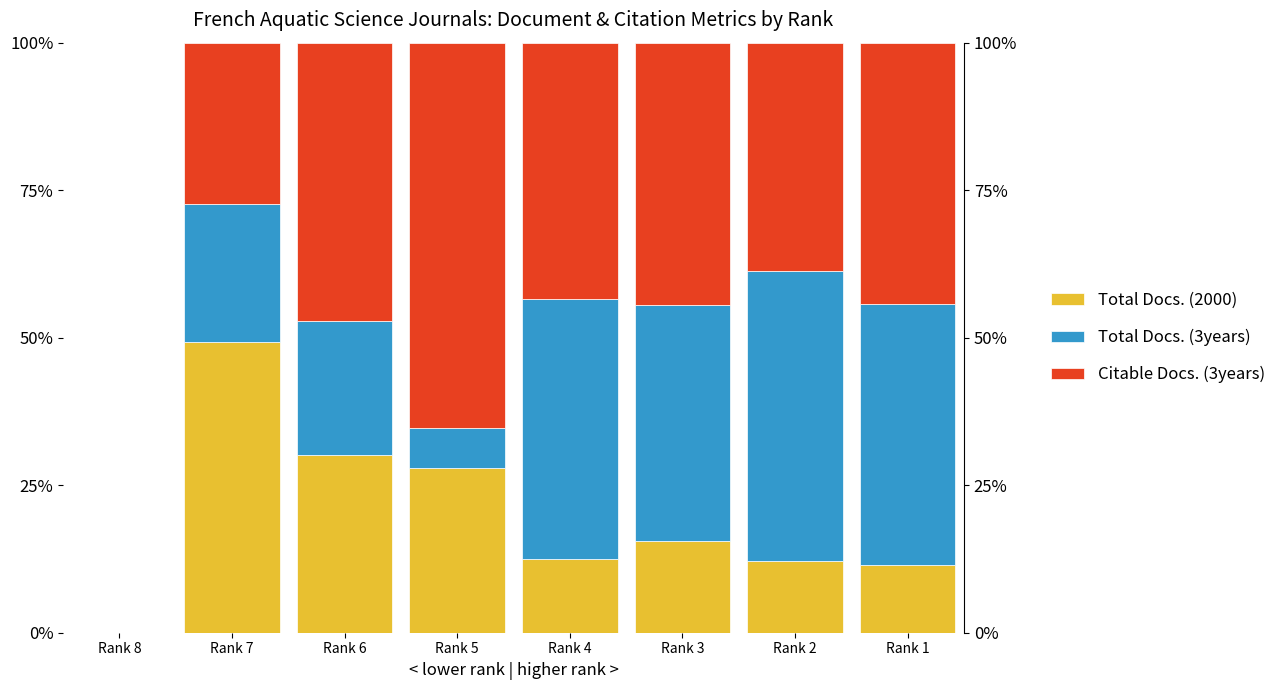

Rank the categories by Total Docs. (3years) value from lowest to highest.

Rank 8, Rank 5, Rank 6, Rank 7, Rank 3, Rank 4, Rank 1, Rank 2